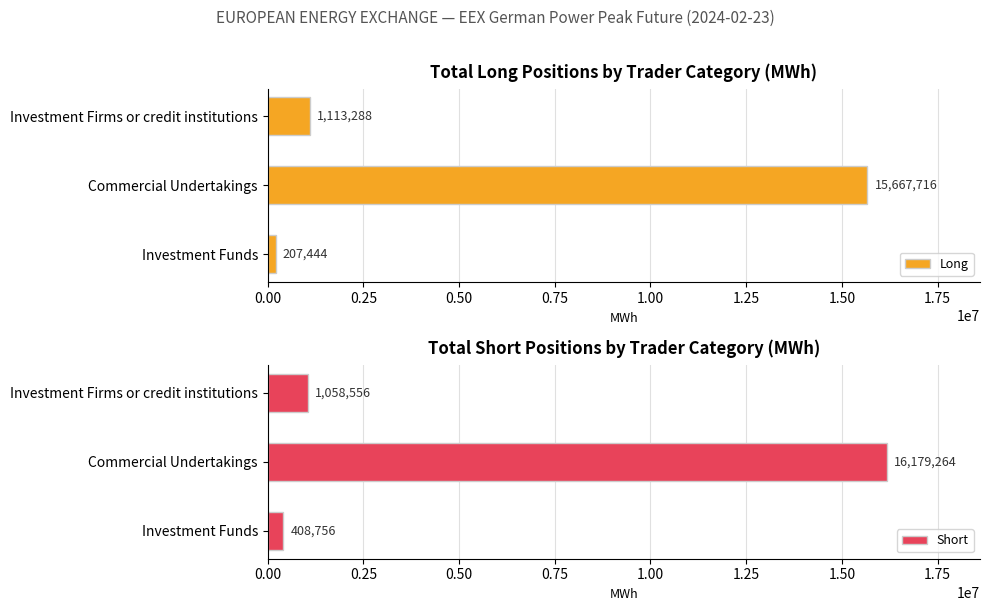

Where is Short nearest to the value 8294010?

Investment Firms or credit institutions